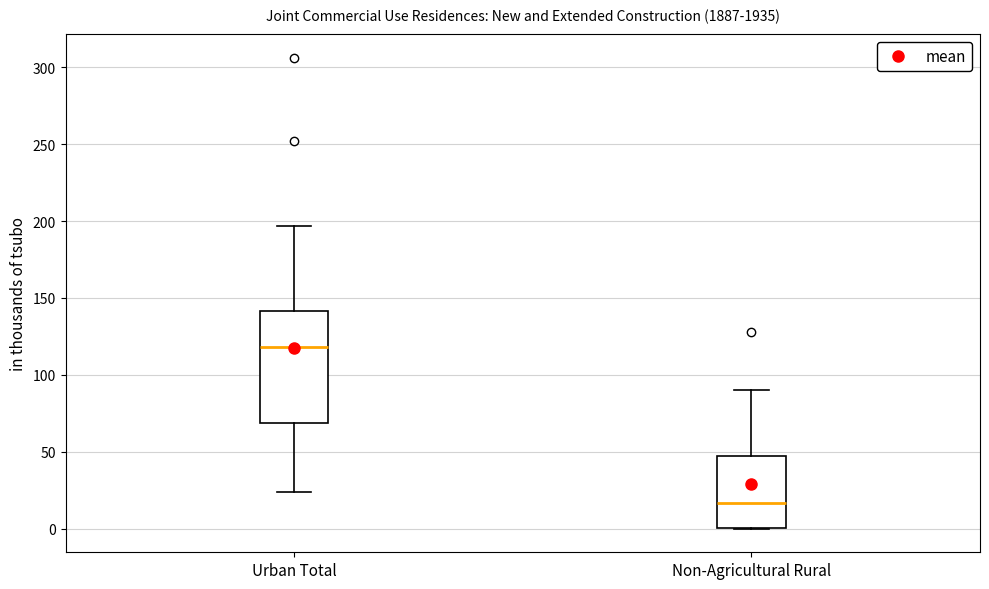

Which box is the tallest, from its lower edge to its upper edge?

Urban Total